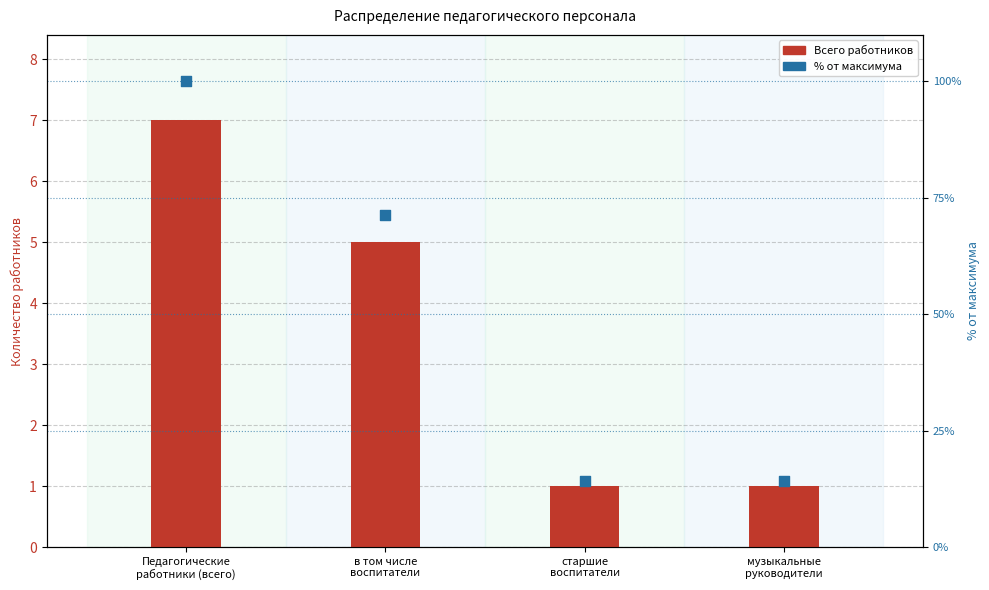

Which series contains the lowest Y value?

Всего работников